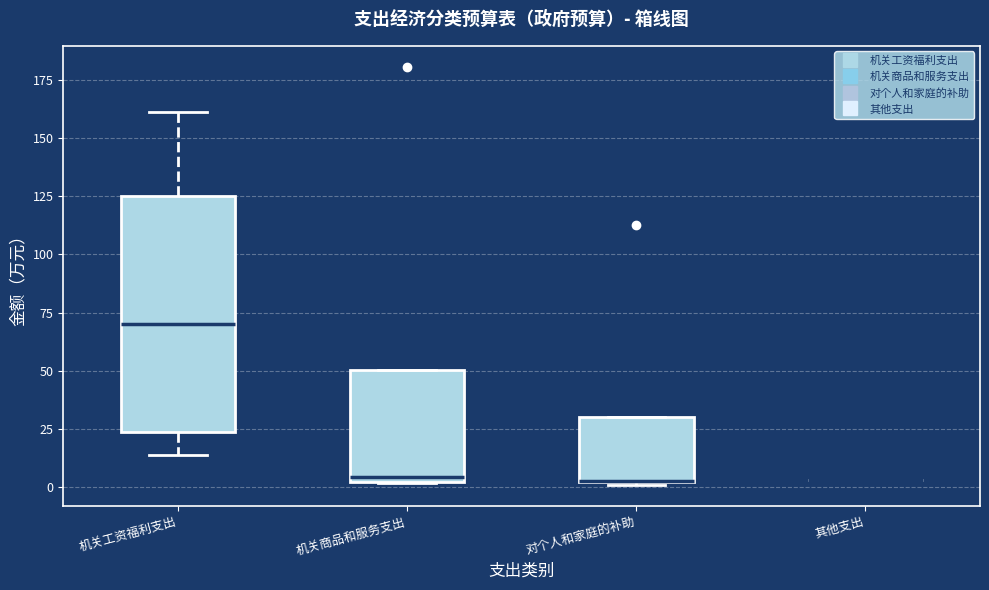

Reading left to right, read every box against the y-axis: the position of its median line, the range the box covers, and the ends of its whiskers. The values are not printed on the chart, so give them approximately, as read against the axis.

机关工资福利支出: median 70, box 25 to 125, whiskers 15 to 160
机关商品和服务支出: median 5, box 0 to 50, whiskers 0 to 50
对个人和家庭的补助: median 5 (drawn on the box's lower edge), box 0 to 30, whiskers 0 to 30
其他支出: box collapsed to a line at 5, whiskers 5 to 5